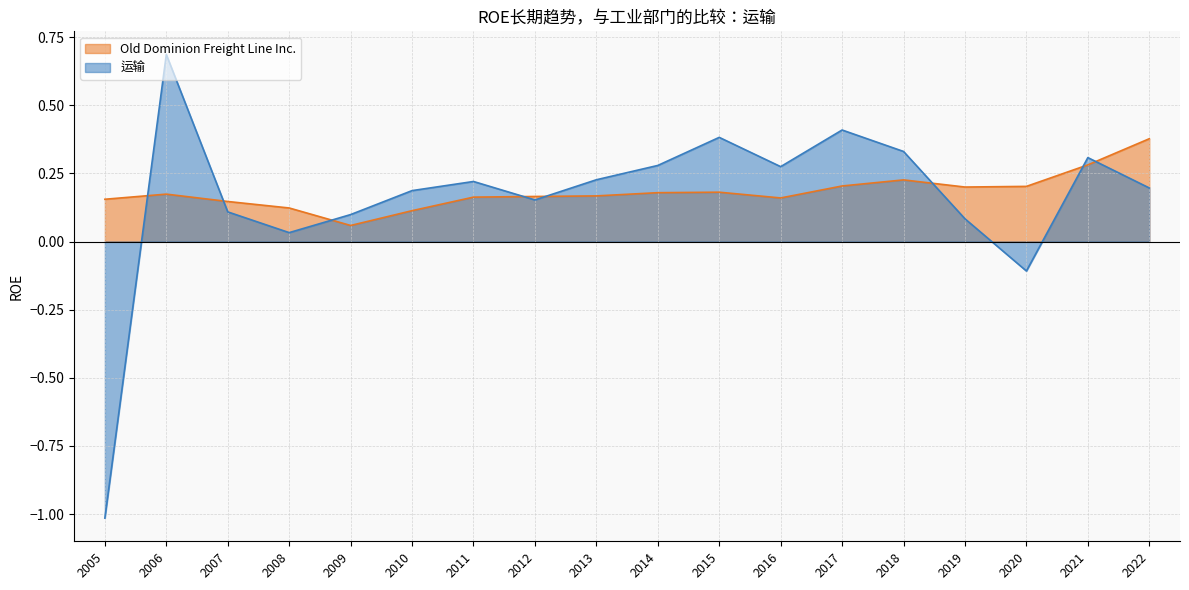

Which category has the highest value in the 运输 series?

2006